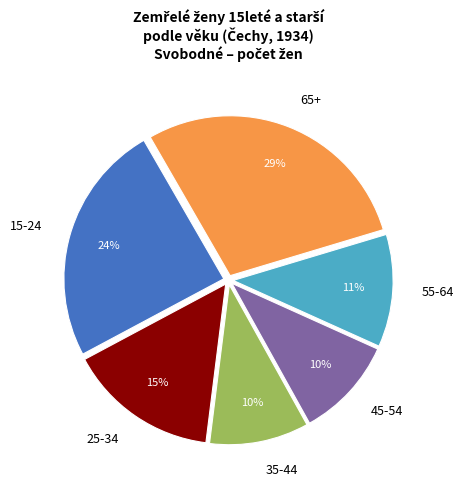

How many slices are in this pie chart?

6